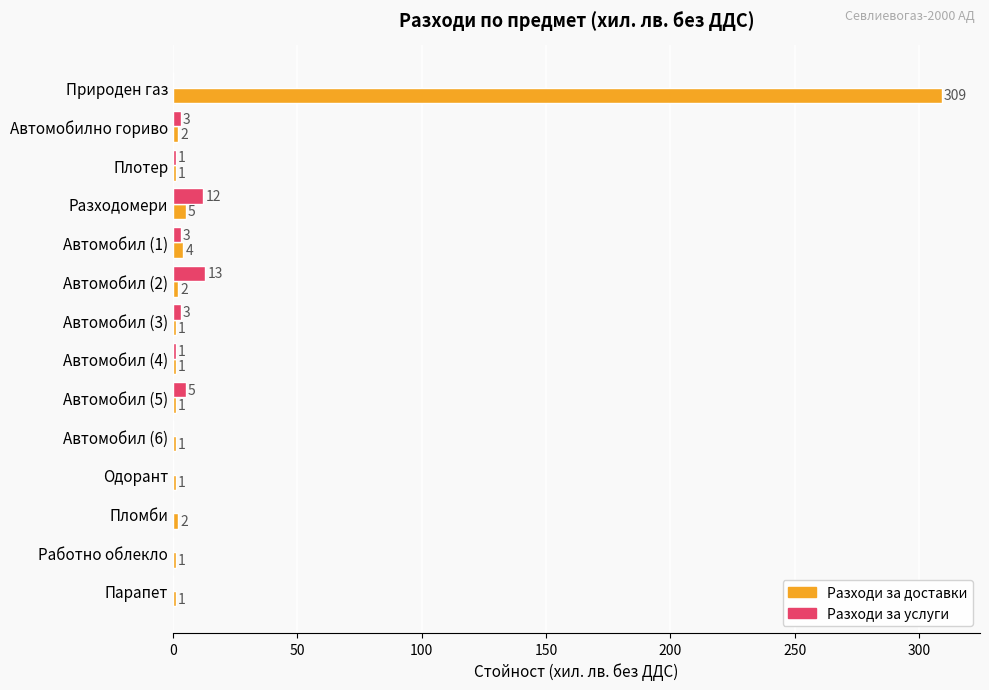

What are all the series names shown in the legend?

Разходи за доставки, Разходи за услуги